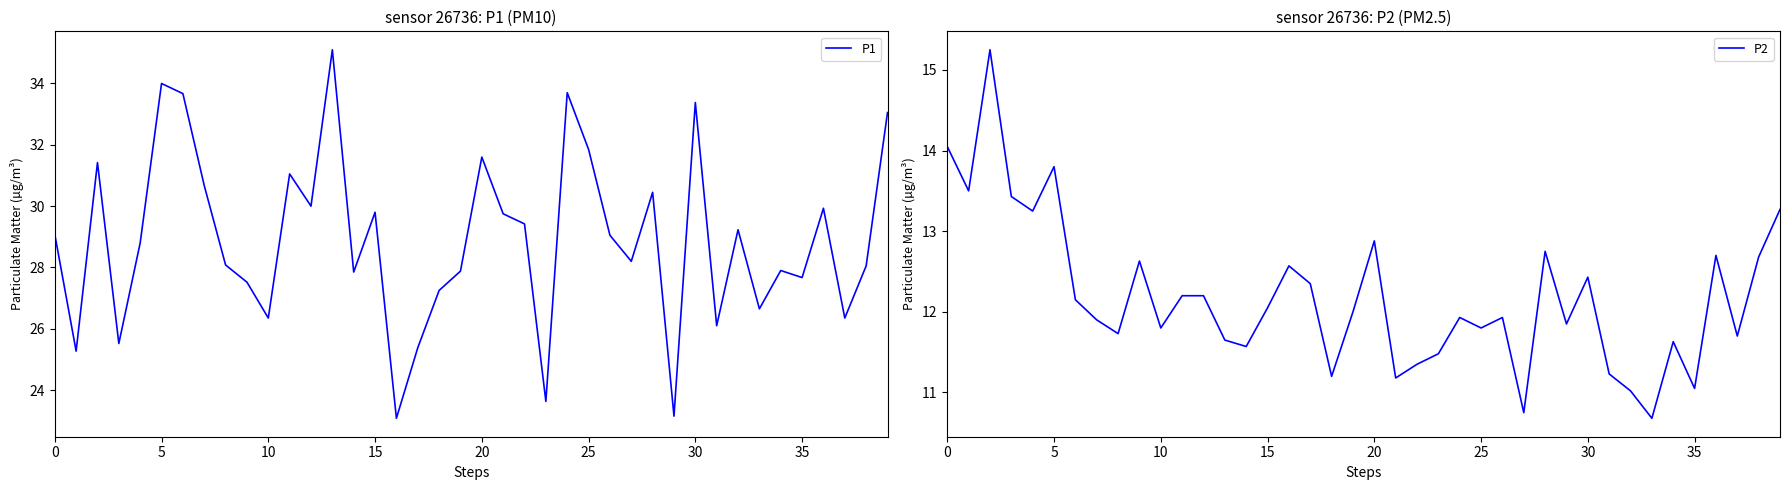

Is it true that P2 equals 13.8 at 5?

True